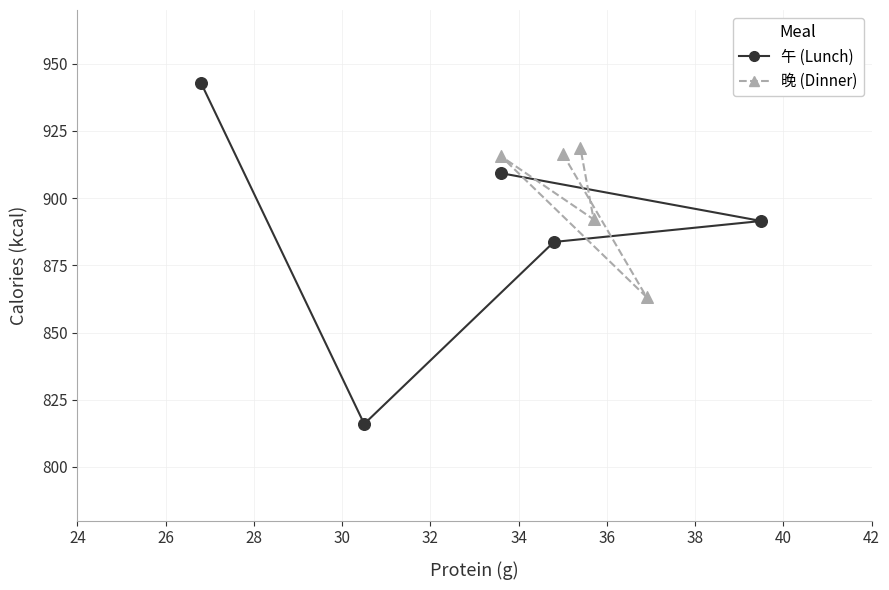

Which series contains the highest Y value?

午 (Lunch)